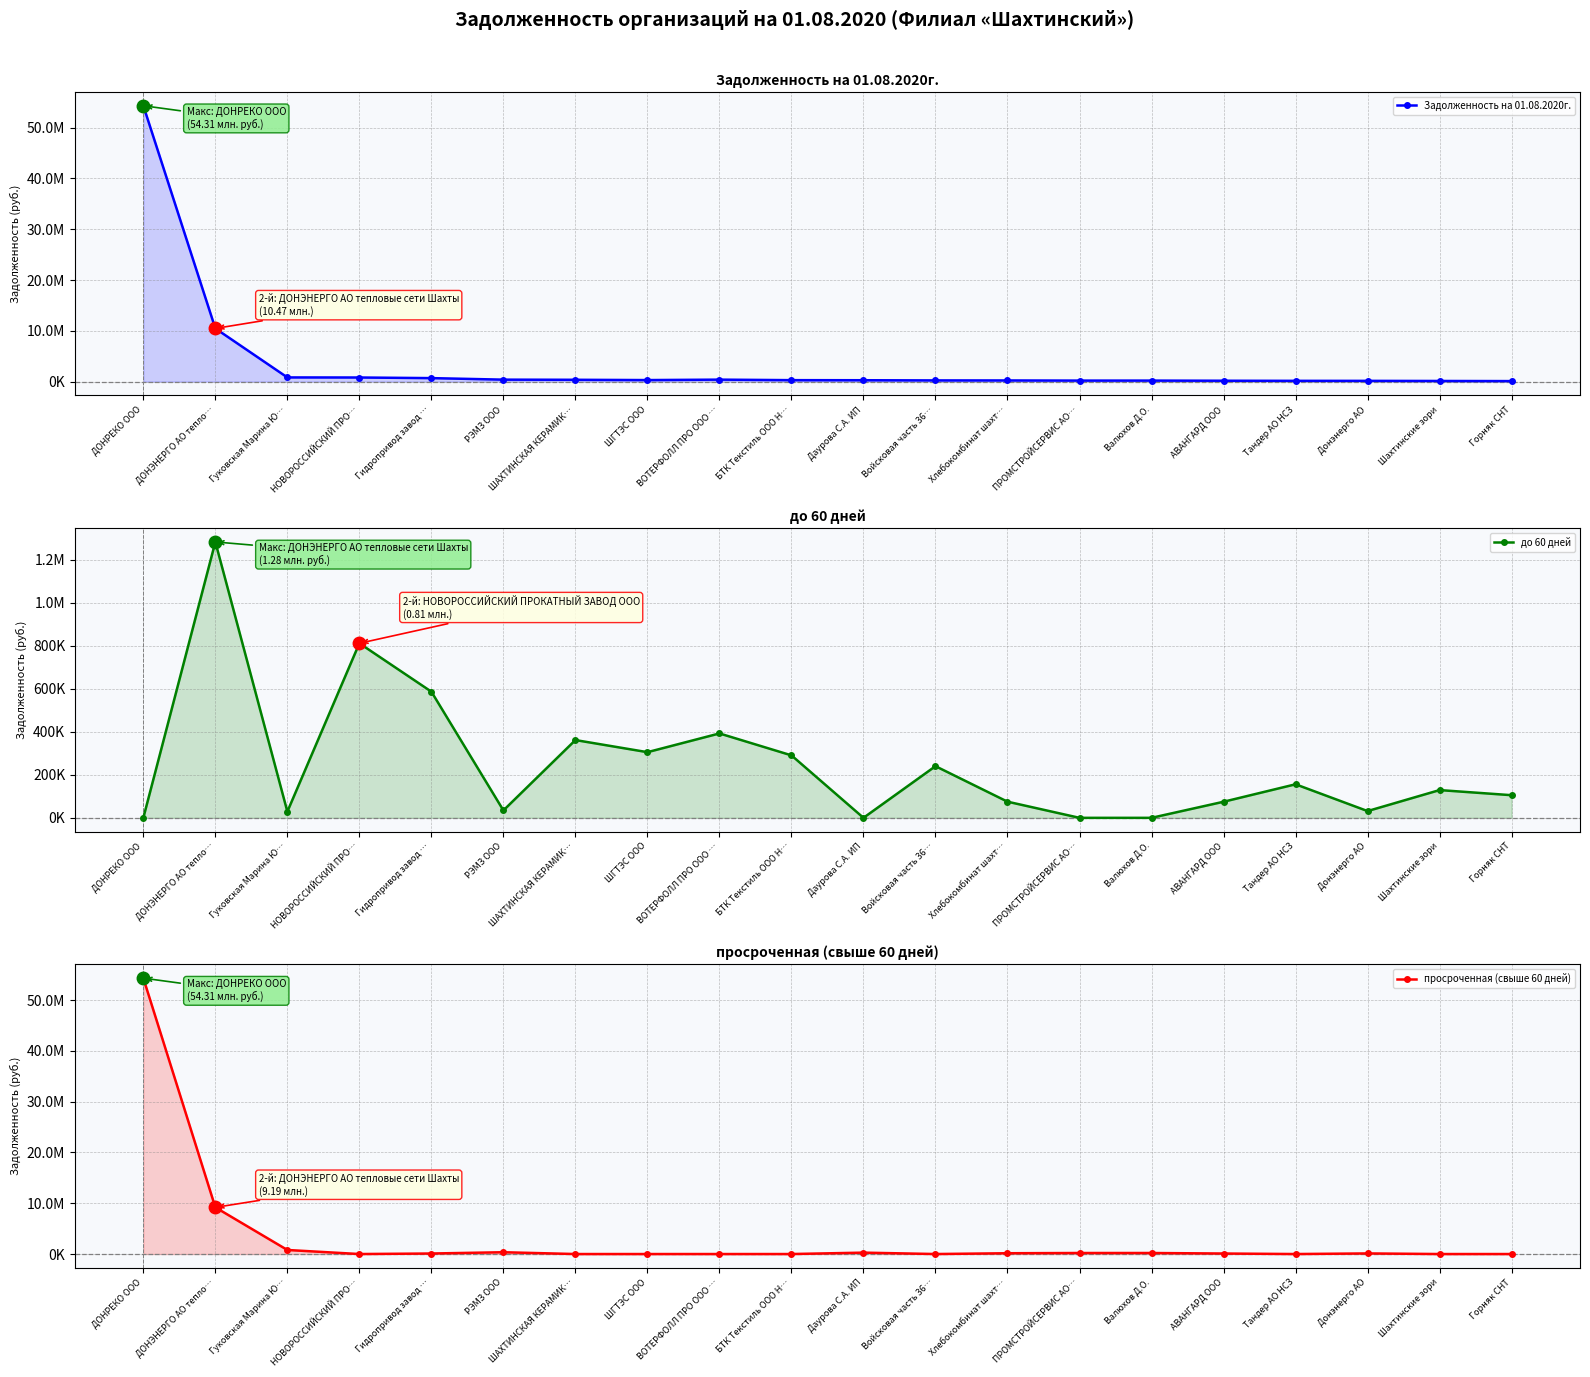

Which has a higher value, ДОНРЕКО ООО or ПРОМСТРОЙСЕРВИС АО…?

ДОНРЕКО ООО